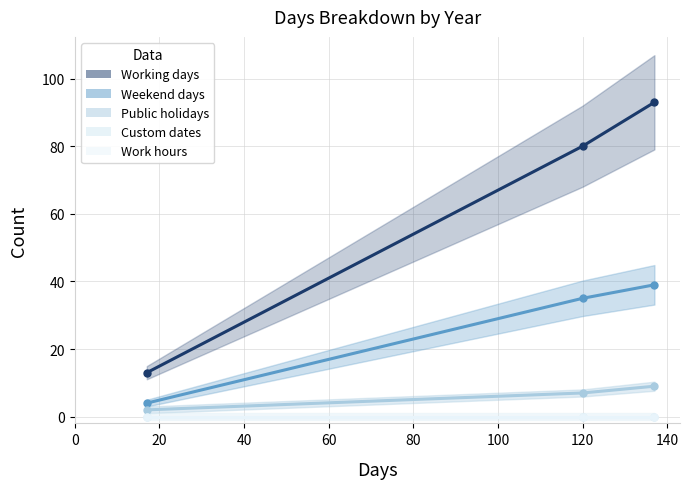

Which has a higher value, 40 or 0?

40